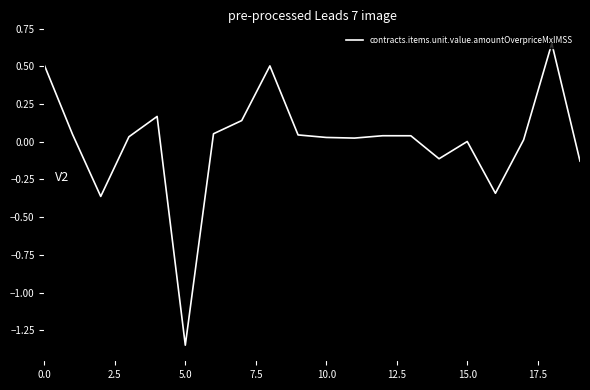

What is the difference between the maximum and minimum values?

2.0